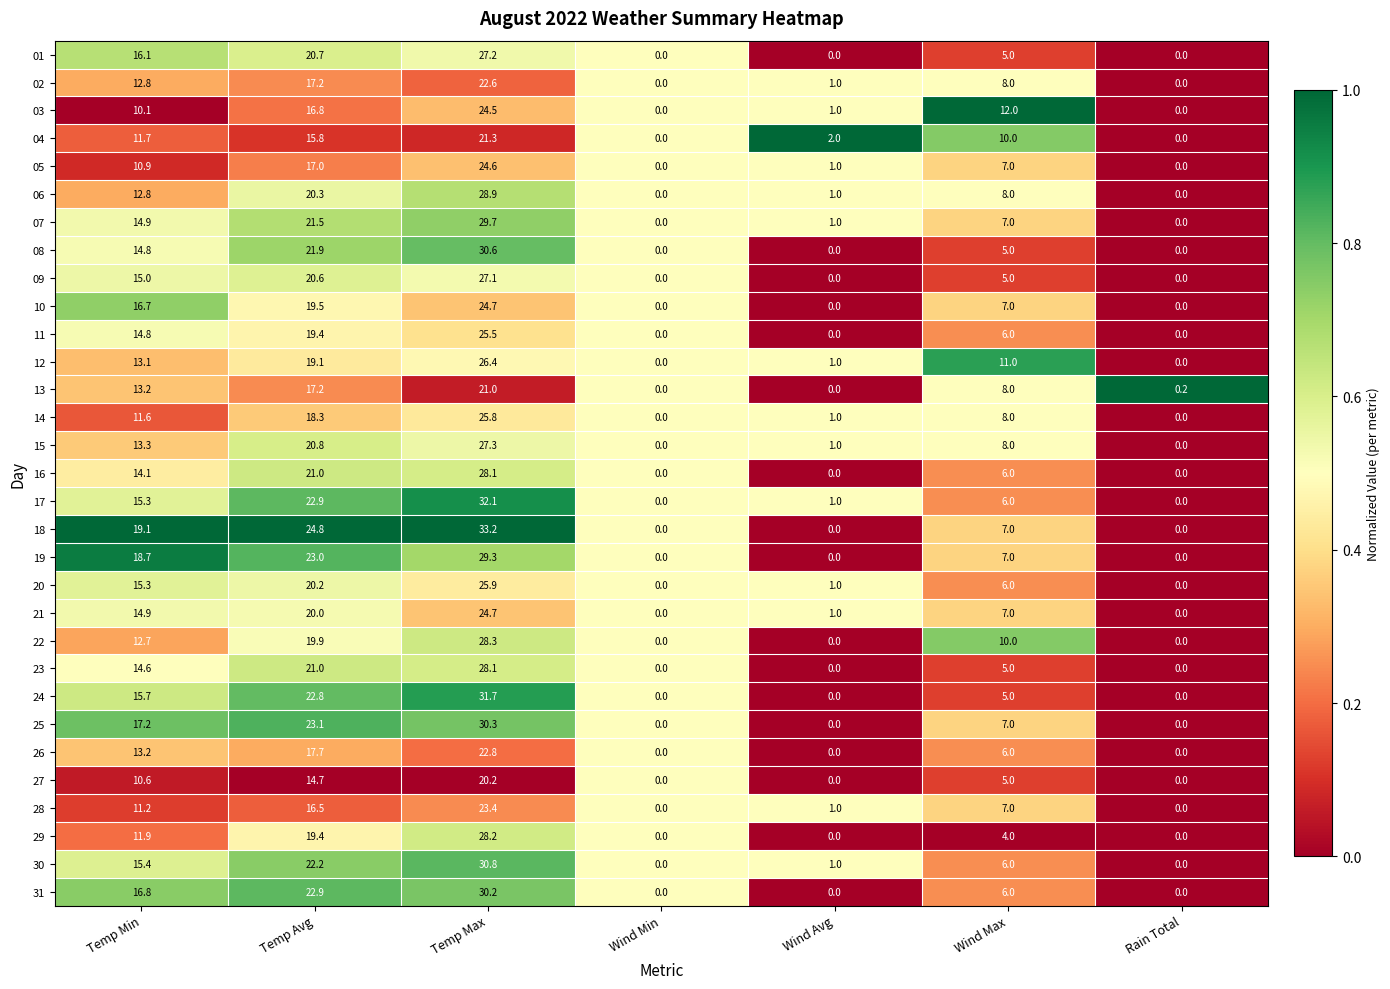

How many categories are shown in the chart?

7